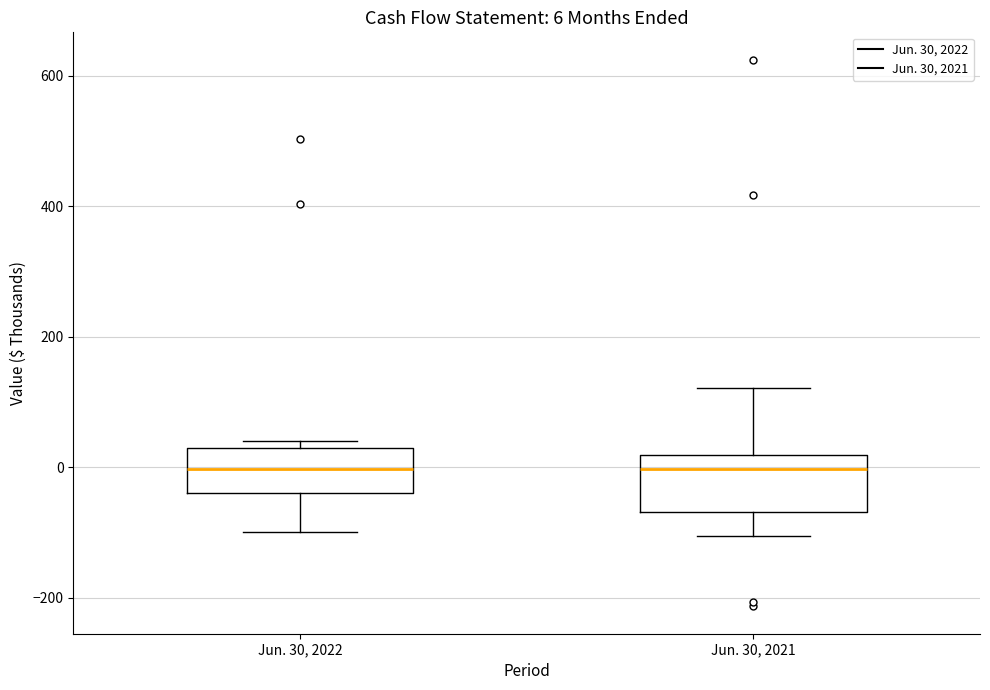

Which box is the tallest, from its lower edge to its upper edge?

Jun. 30, 2021